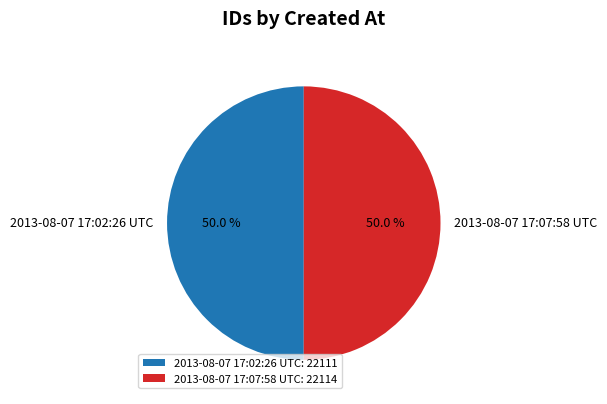

Approximately how many times larger is the value at 2013-08-07 17:07:58 UTC compared to 2013-08-07 17:02:26 UTC?

1.0